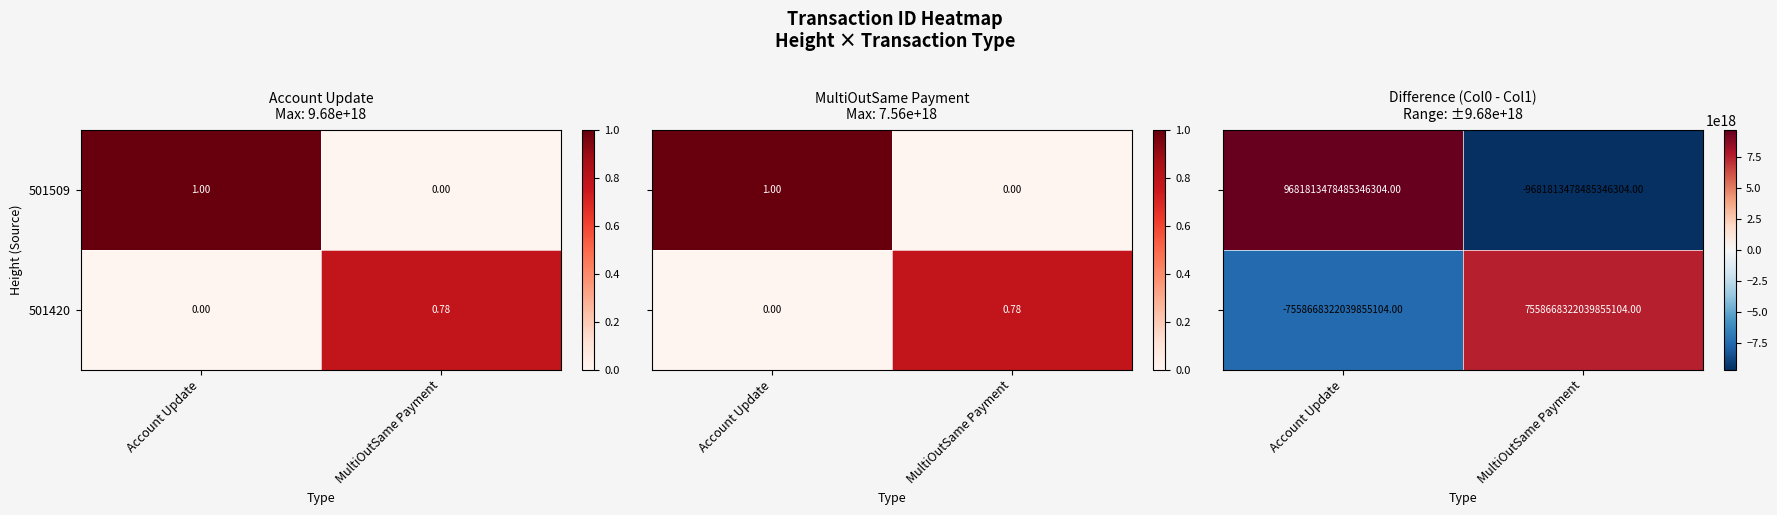

How many positive values does the 501420 series have?

1